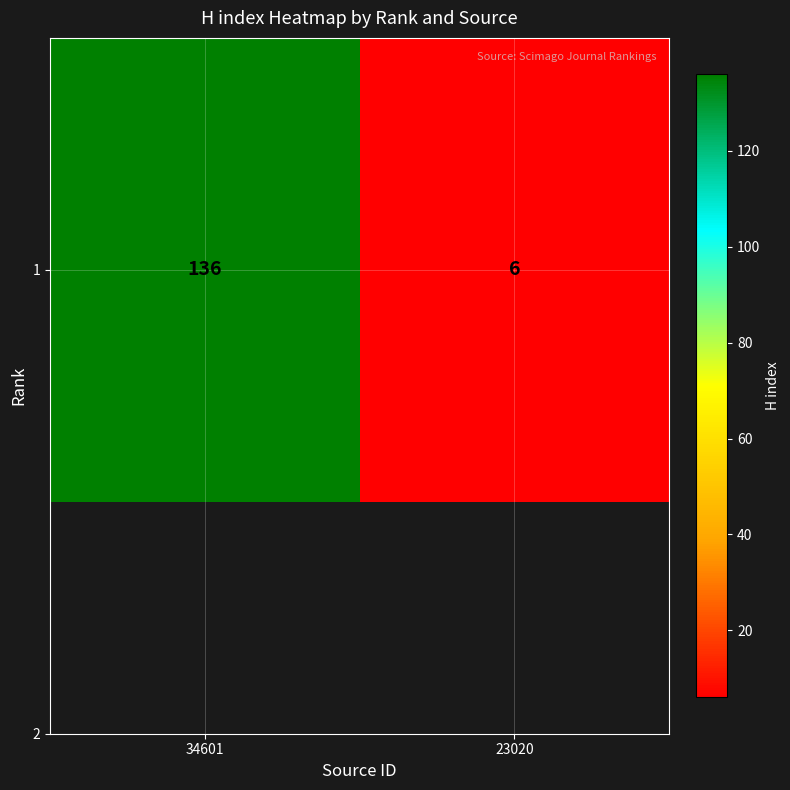

How many series are shown in this chart?

1